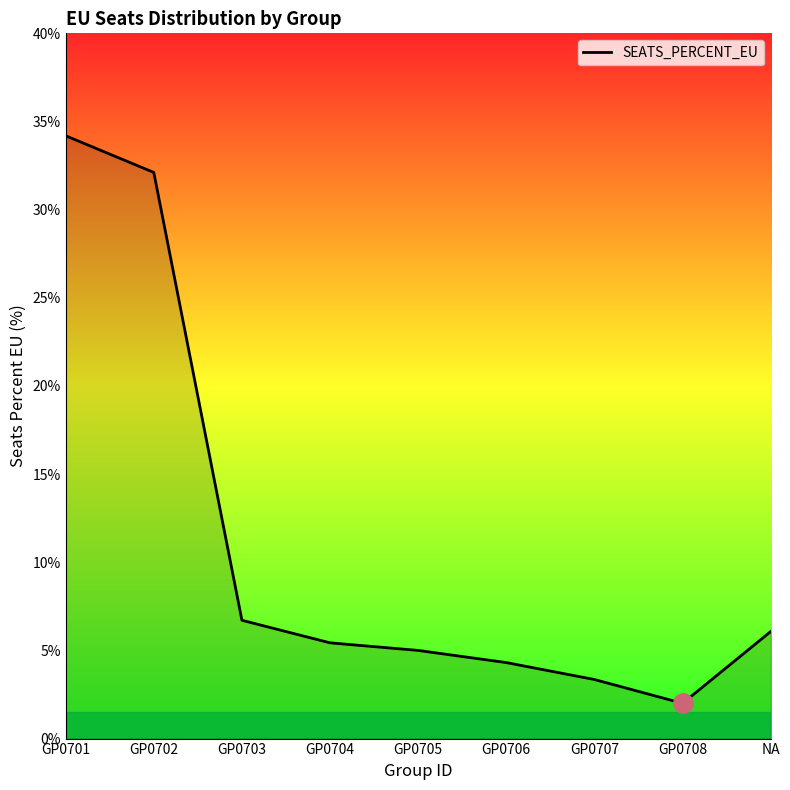

What is the minimum value shown in the chart?

2.0